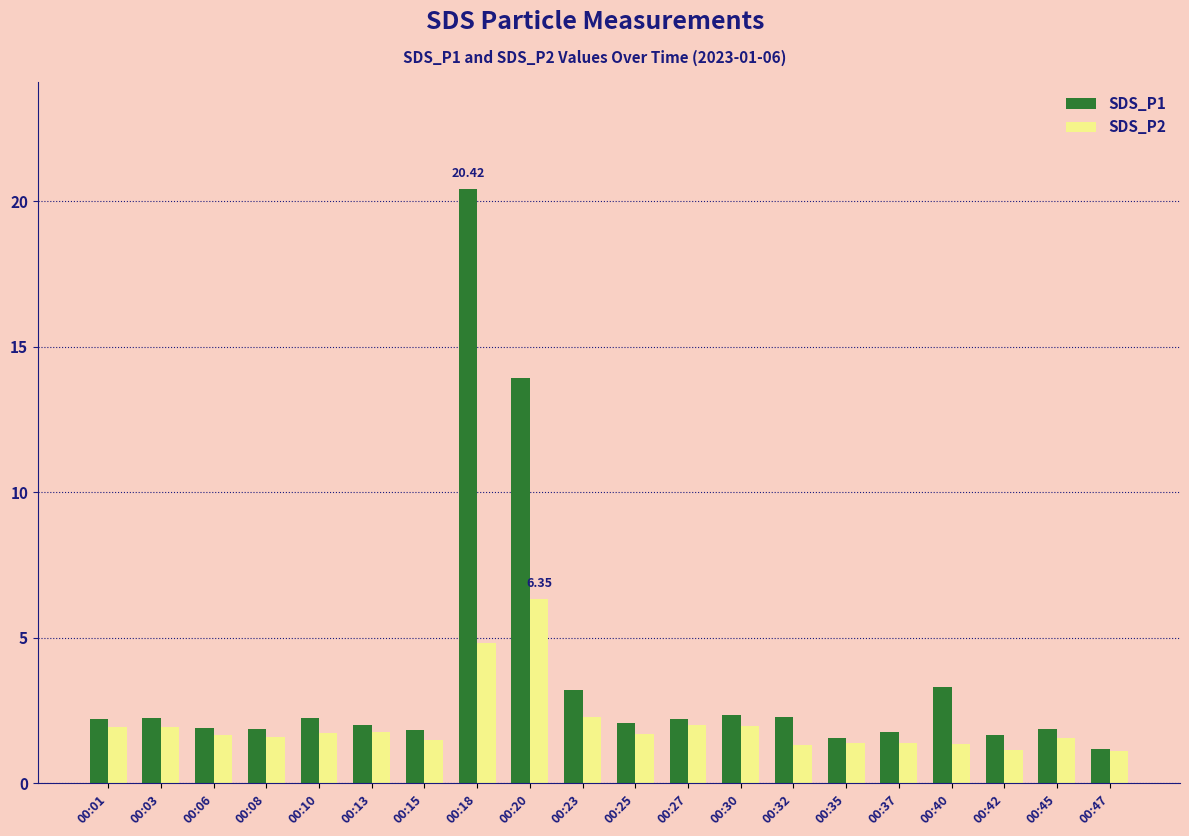

What is the sum of all SDS_P2 values?

40.6